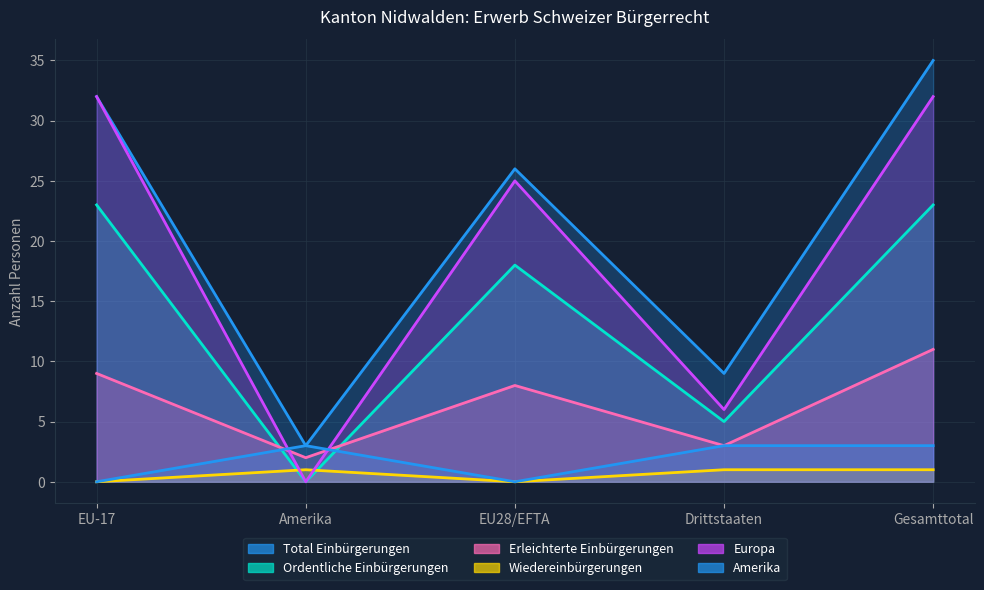

Between EU-17 and Gesamttotal, which series saw the biggest shift?

Total Einbürgerungen